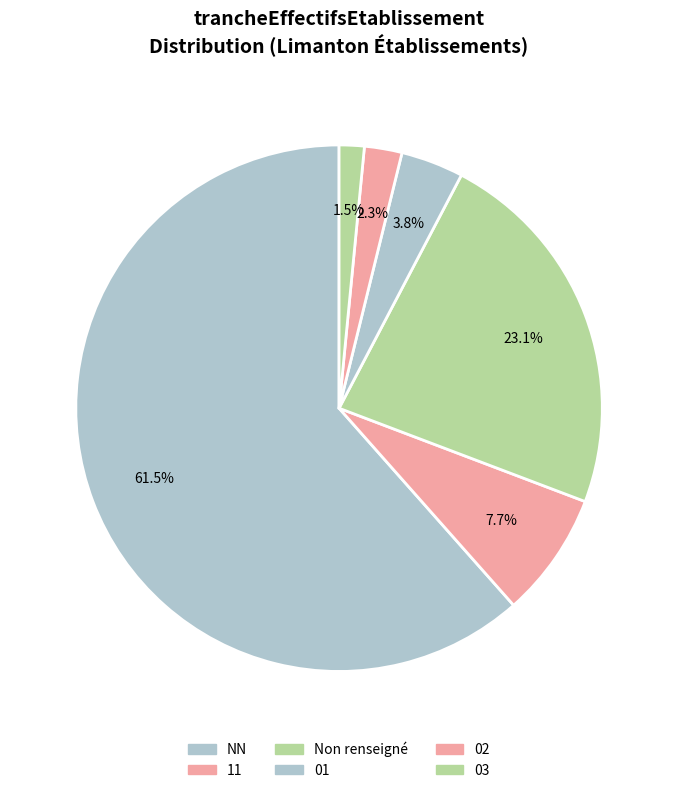

Rank the categories by value from lowest to highest.

03, 02, 01, 11, Non renseigné, NN